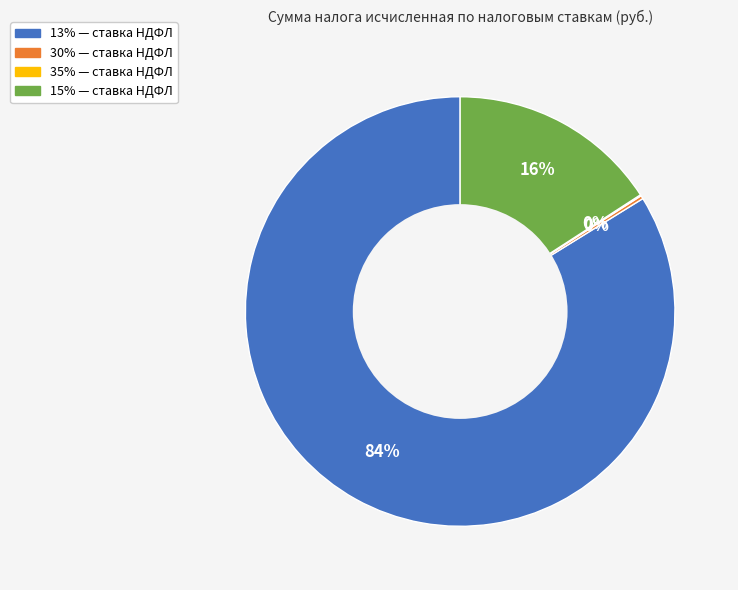

Is there a majority slice in this chart?

Yes